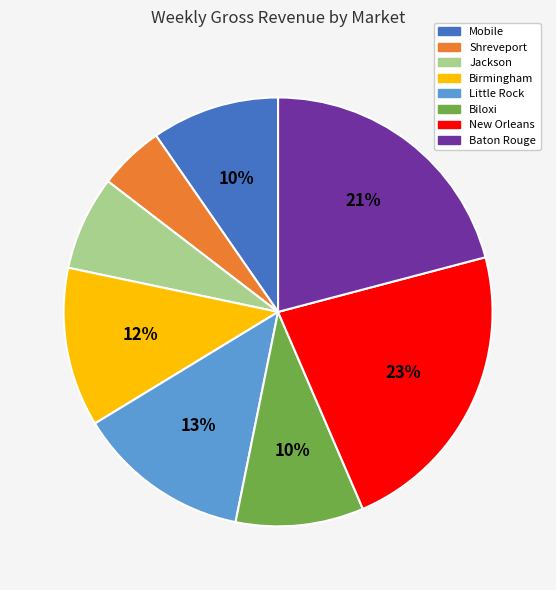

Is it true that Shreveport is 5% of the pie?

True